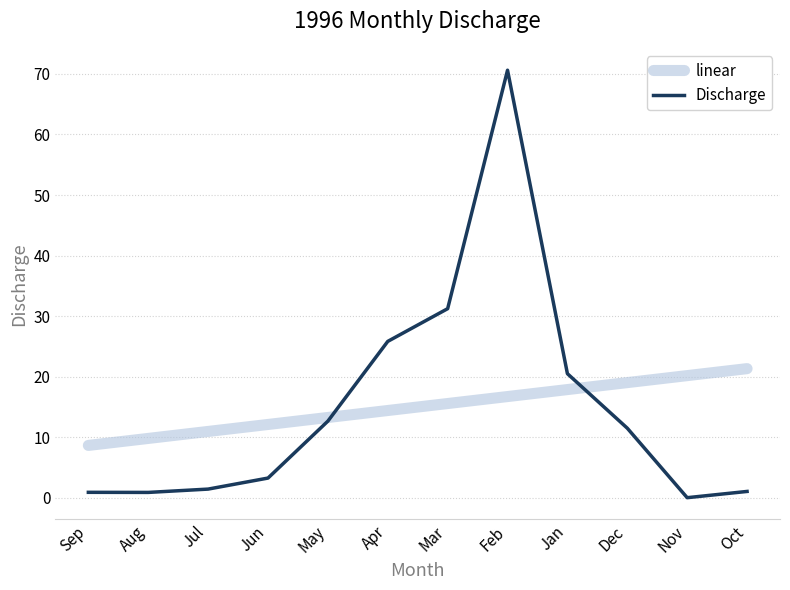

Is this an area chart (filled region under the line)?

No